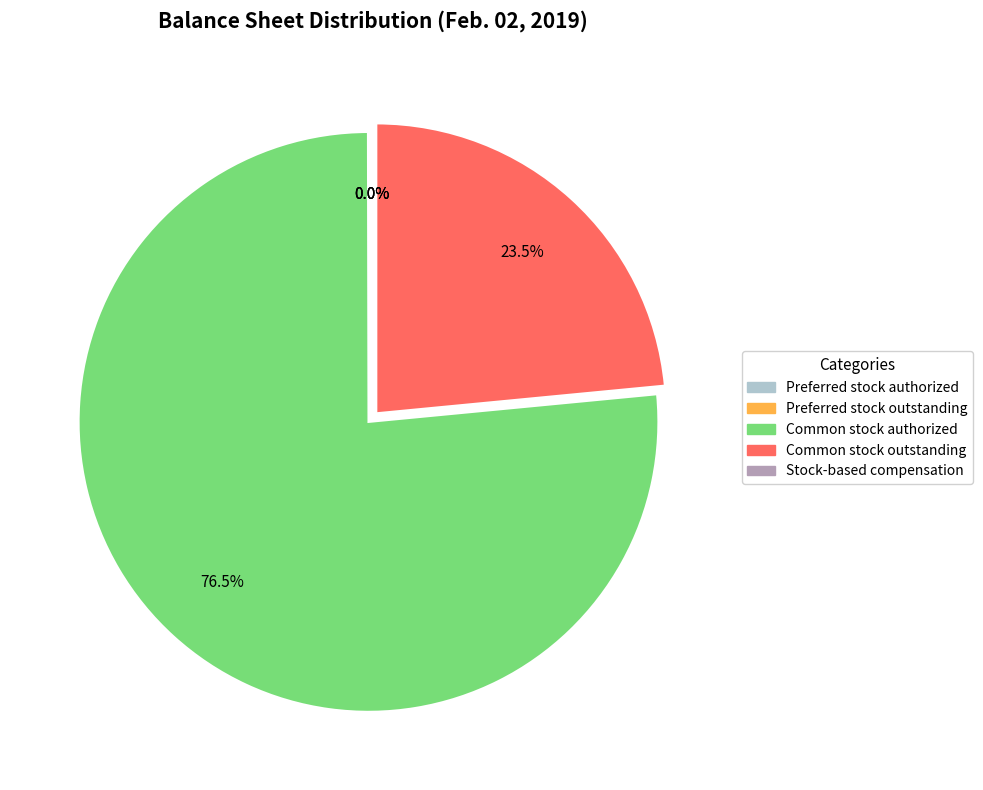

True or false: Stock-based compensation accounts for 0% of the total.

True